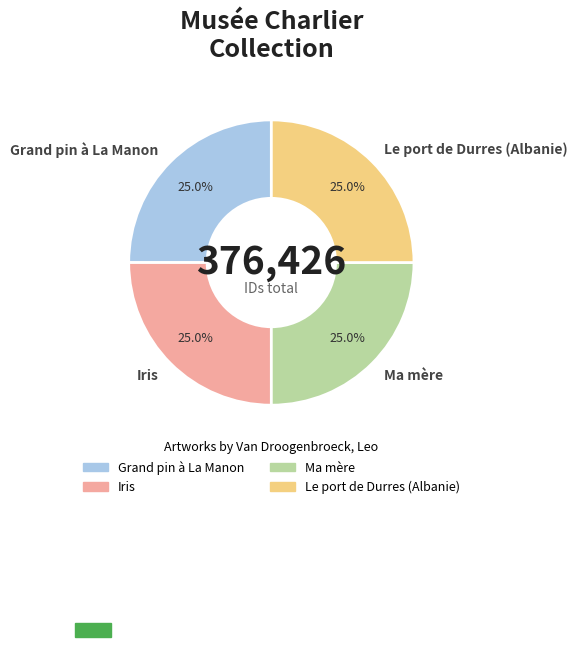

How many slices are in this pie chart?

4